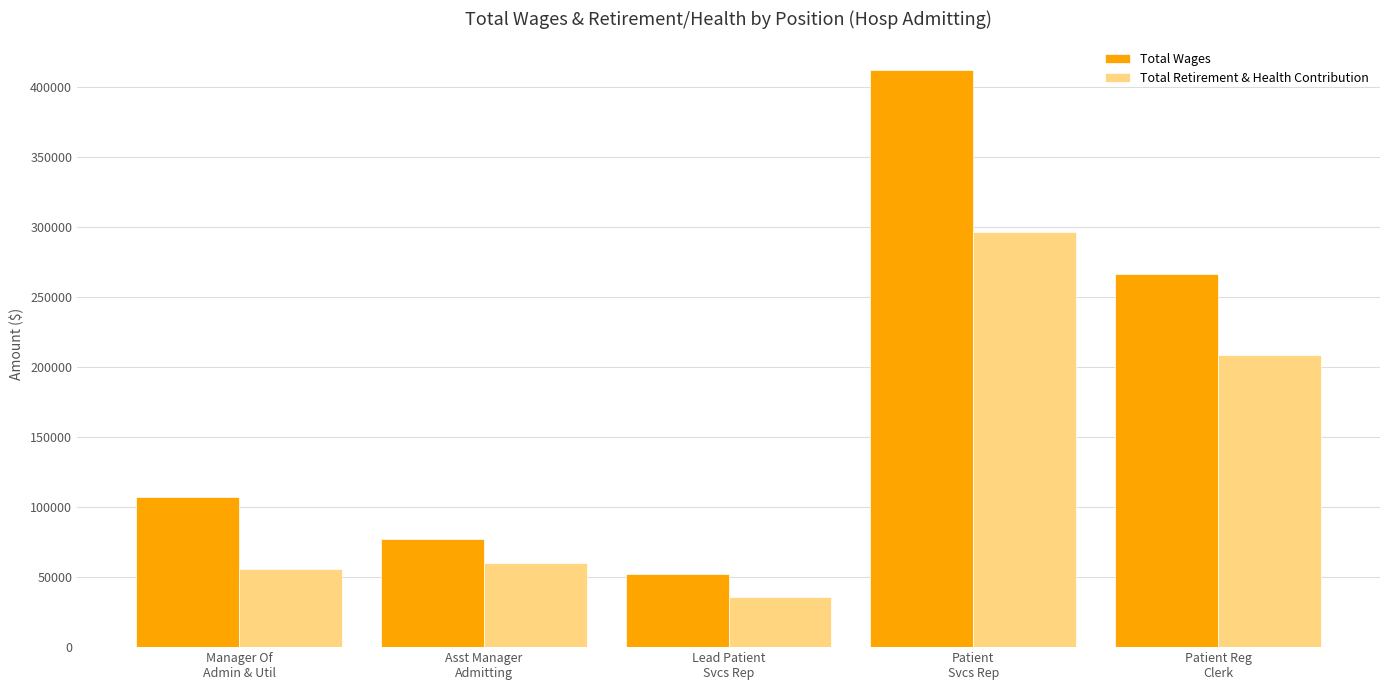

What value does the Total Retirement & Health Contribution series have at Asst Manager
Admitting, to the nearest 50?

60000